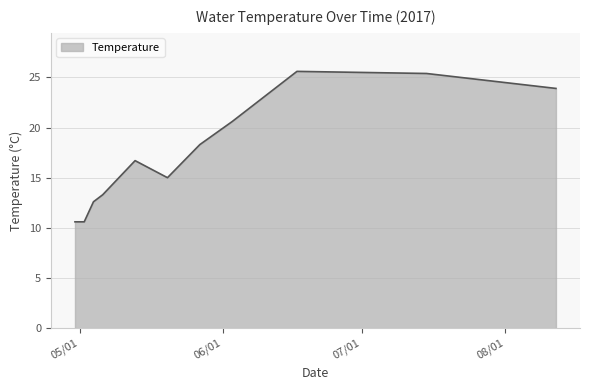

What is the smallest value displayed?

10.6